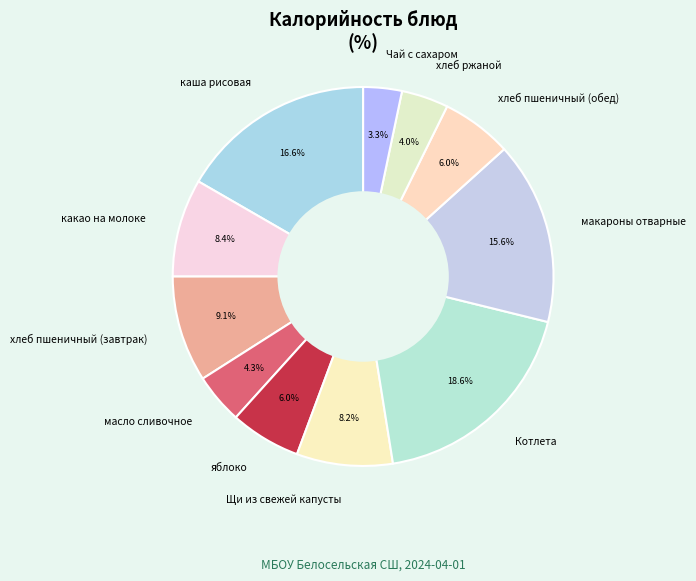

What is the smallest slice in the pie chart?

Чай с сахаром